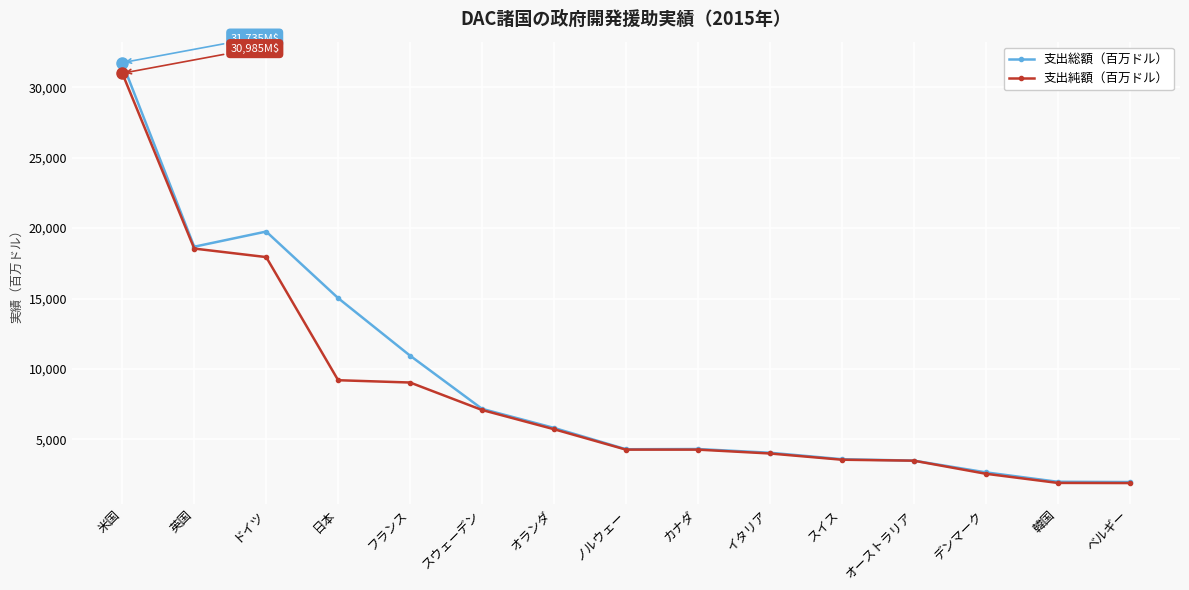

Is this an area chart (filled region under the line)?

No